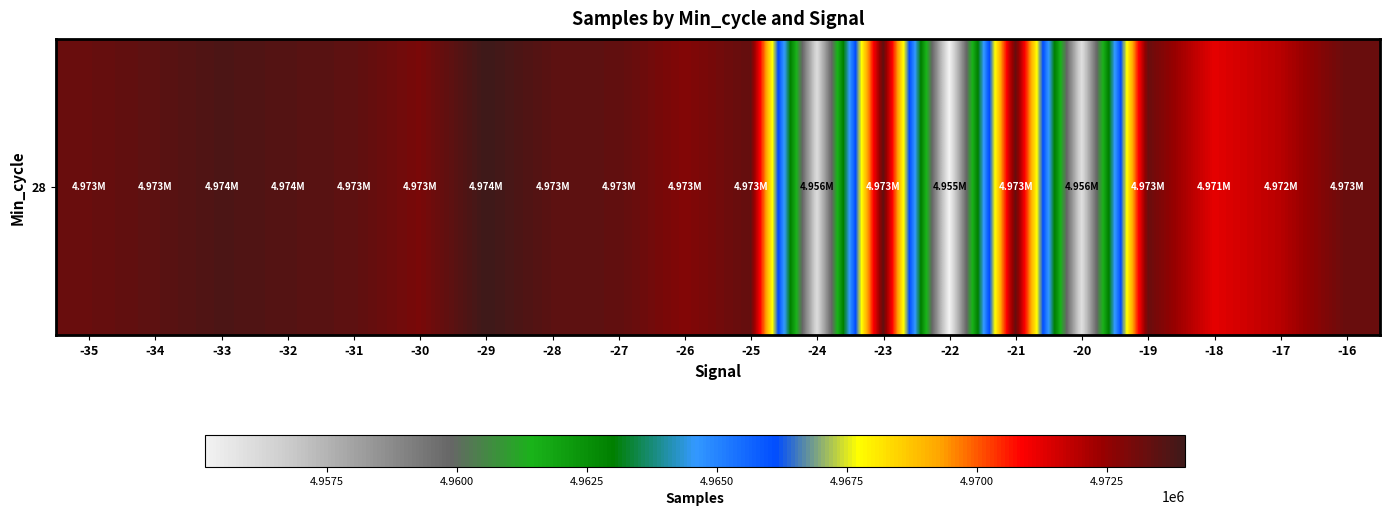

Rank the categories by value from lowest to highest.

-22, -20, -24, -18, -17, -26, -30, -19, -35, -16, -21, -25, -23, -27, -31, -34, -28, -32, -33, -29